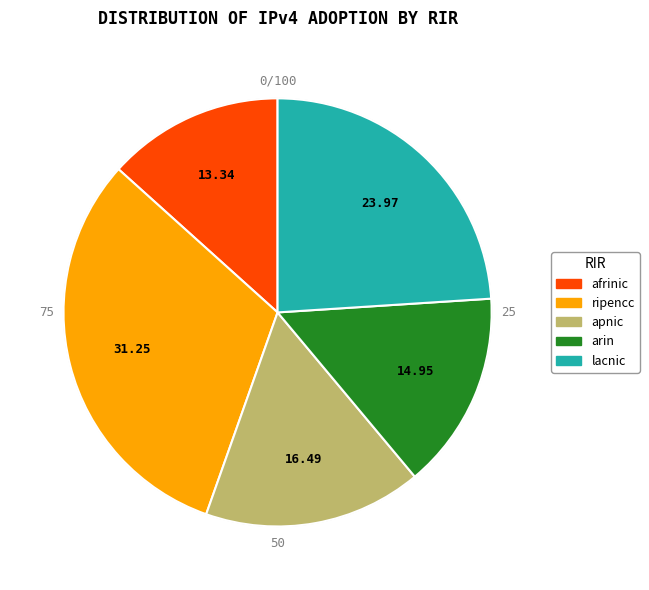

Count the number of slices in the pie.

5